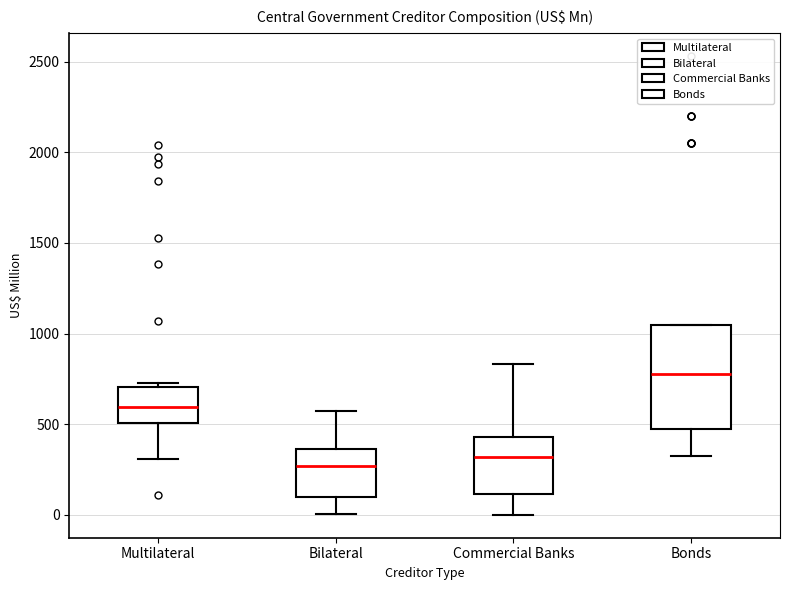

Which box is the tallest, from its lower edge to its upper edge?

Bonds